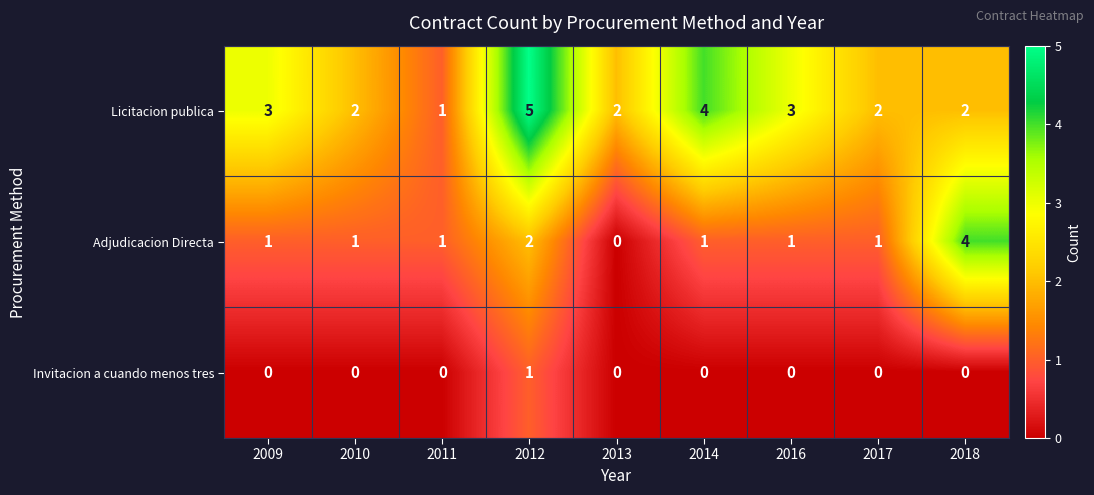

What is the difference between the highest and lowest values at 2018?

4